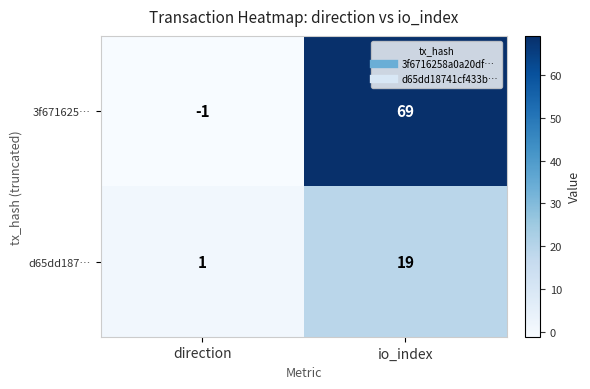

The d65dd187… series shows 28 at io_index. True or false?

False